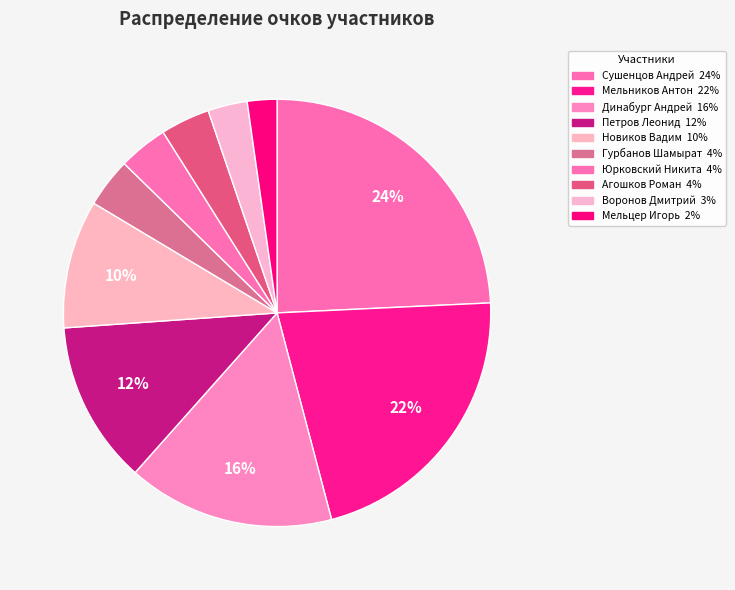

True or false: Динабург Андрей accounts for 16% of the total.

True